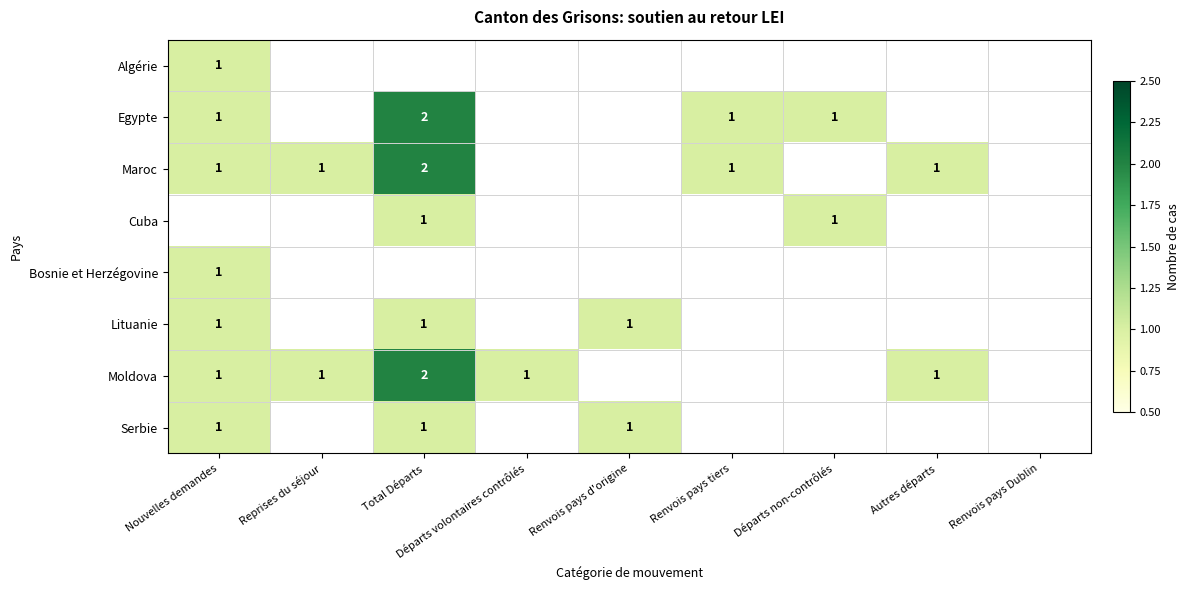

The value of Cuba at Départs non-contrôlés is 2. True or false?

False